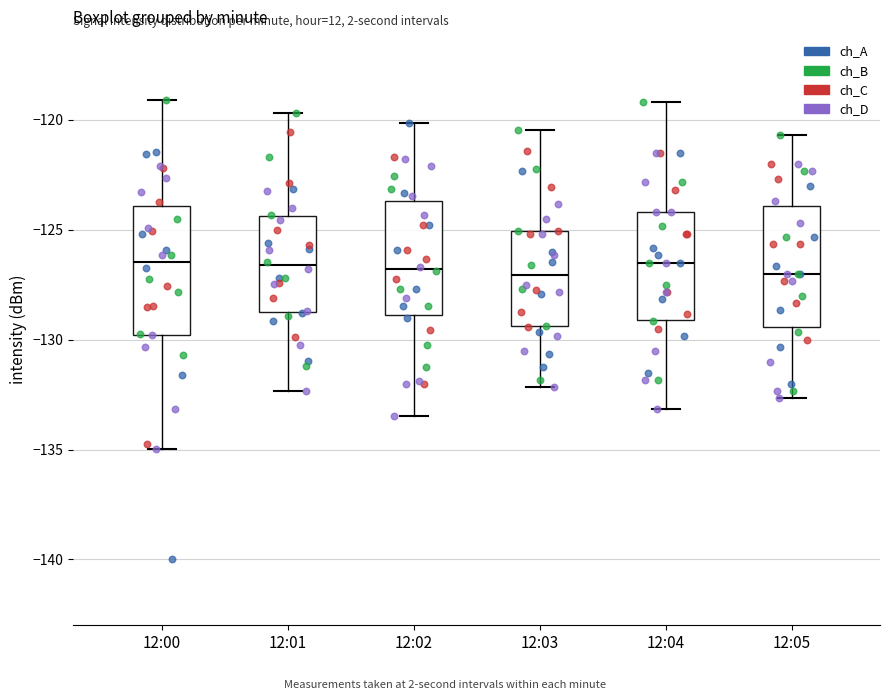

Where does the upper whisker of the box for 12:03 end on the y-axis? The values are not printed on the chart, so give them approximately, as read against the axis.

-120.5